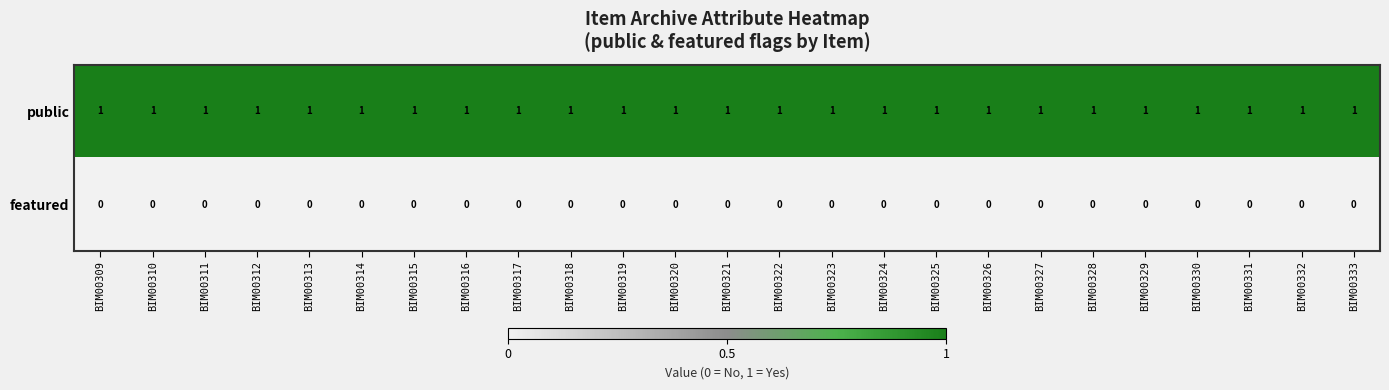

How many distinct data groups are displayed?

2